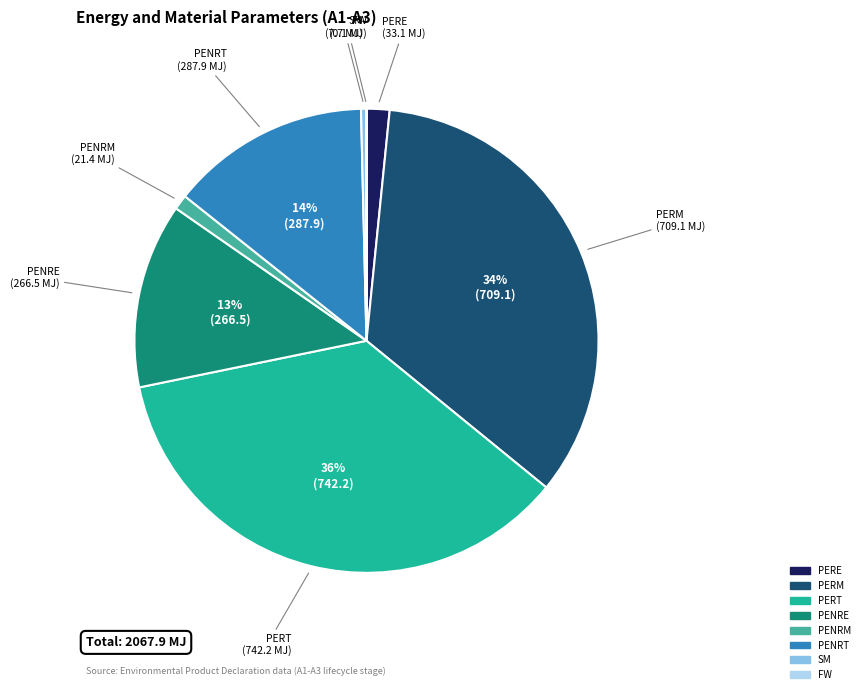

Is it true that PENRT is 25% of the pie?

False